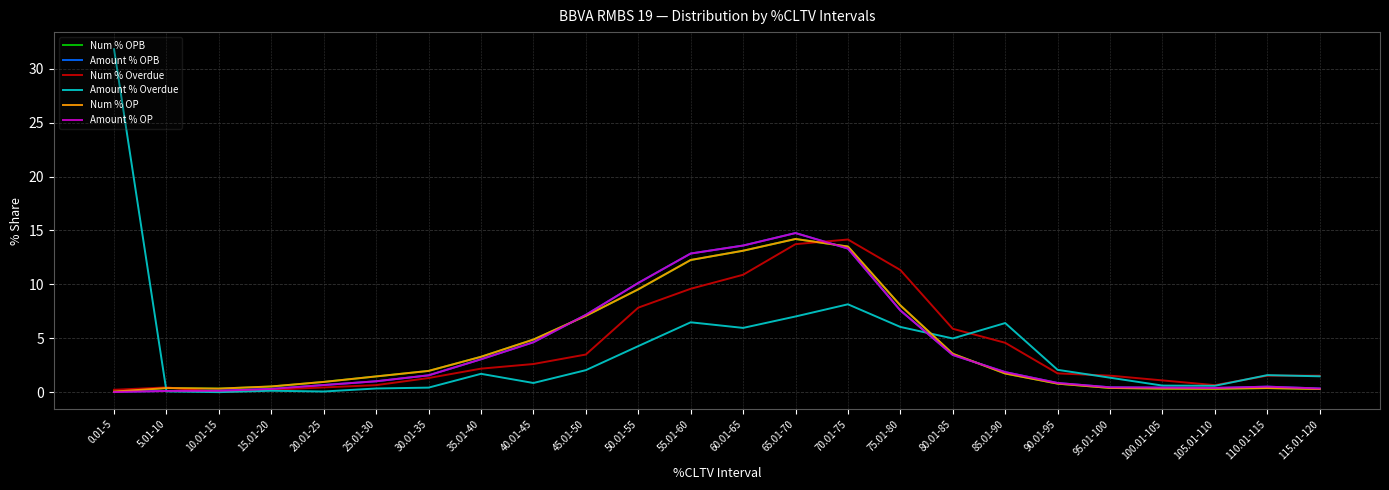

What is the average value of the Num % OP series?

4.1